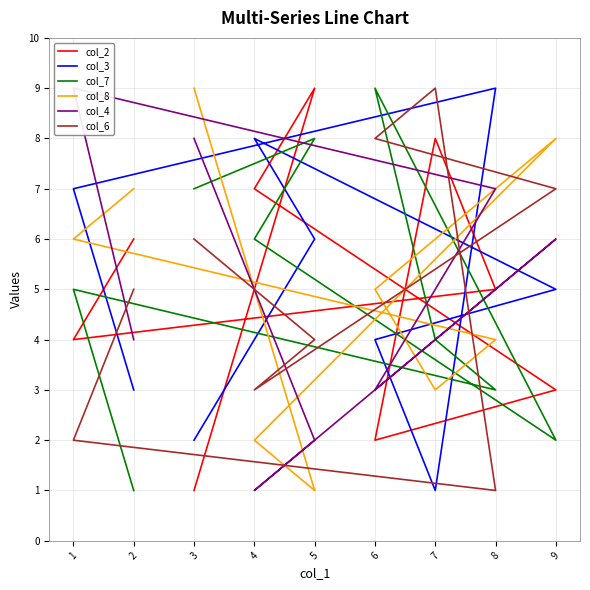

Which series has the largest total across all categories?

col_2